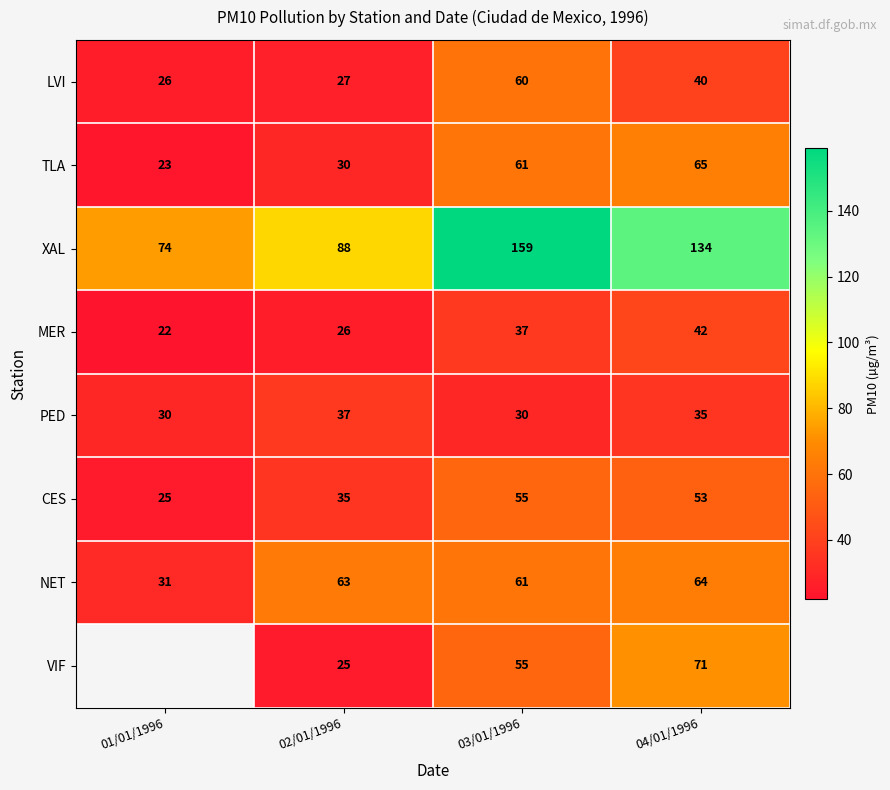

How many categories are shown in the chart?

4